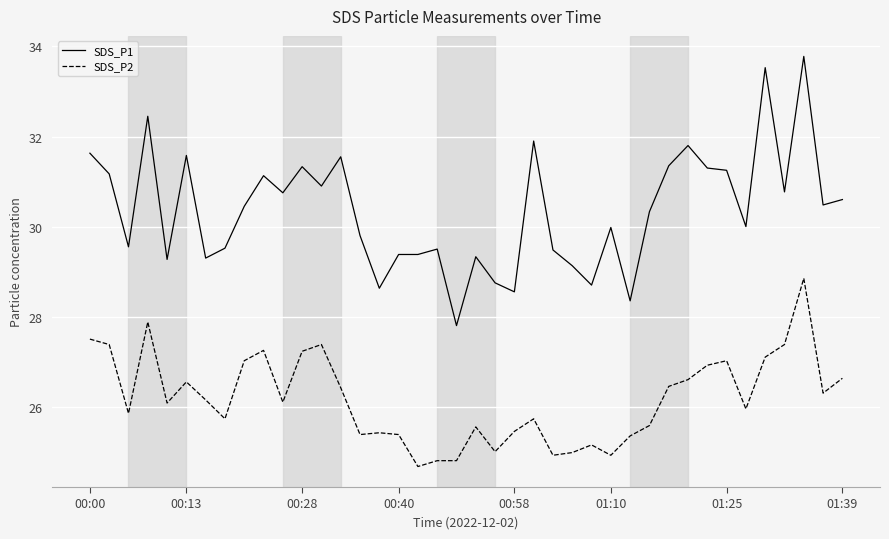

Which series has the largest total across all categories?

SDS_P1